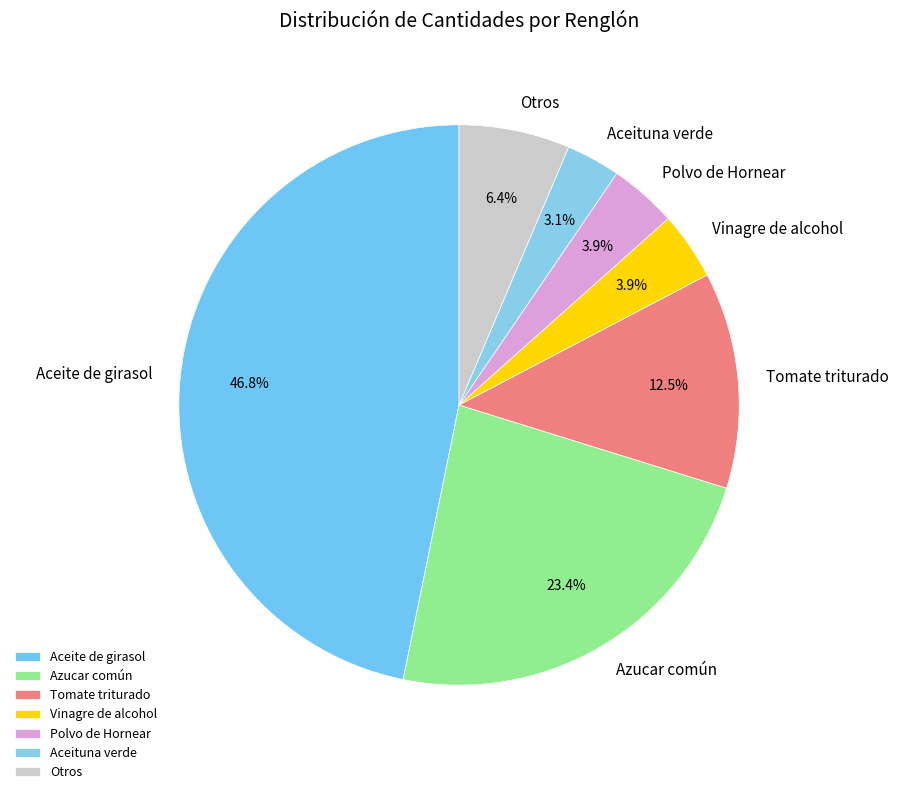

Which has a higher value, Aceituna verde or Polvo de Hornear?

Polvo de Hornear